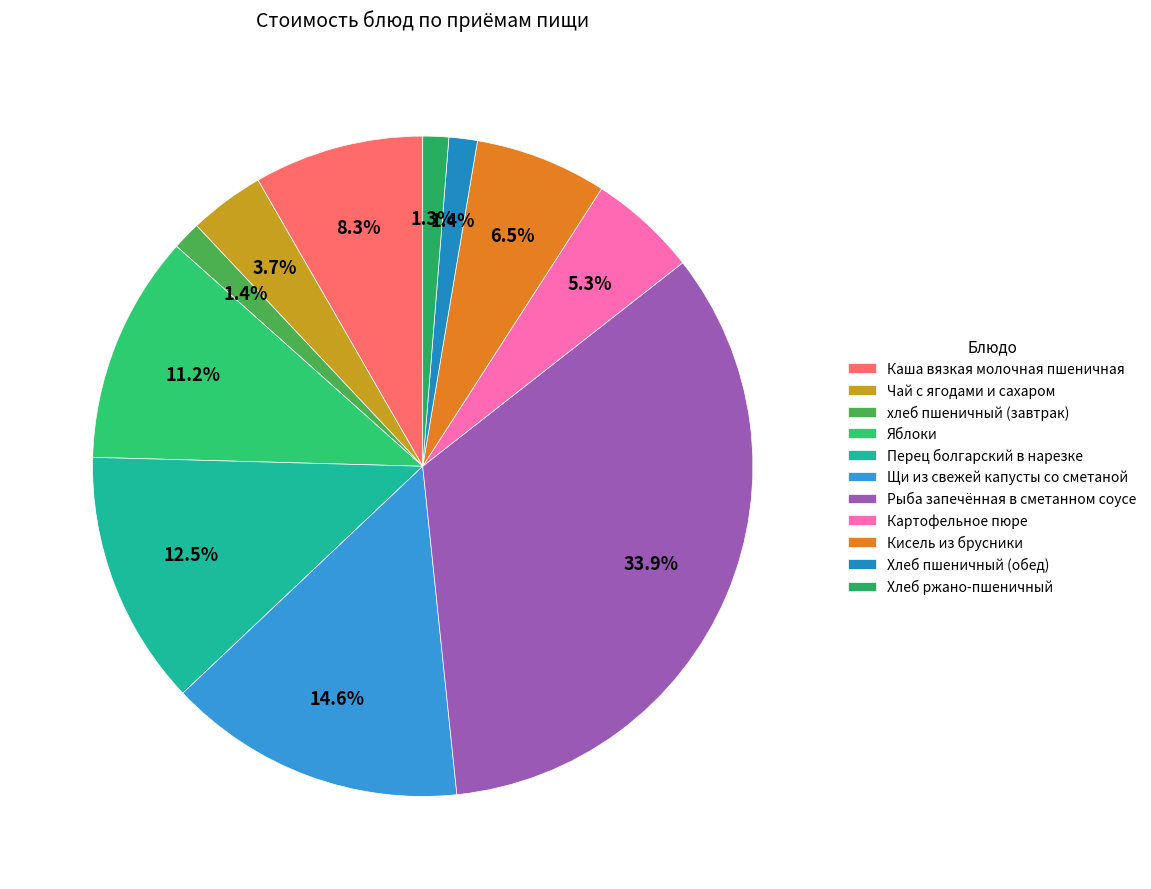

Which has a higher value, хлеб пшеничный (завтрак) or Рыба запечённая в сметанном соусе?

Рыба запечённая в сметанном соусе